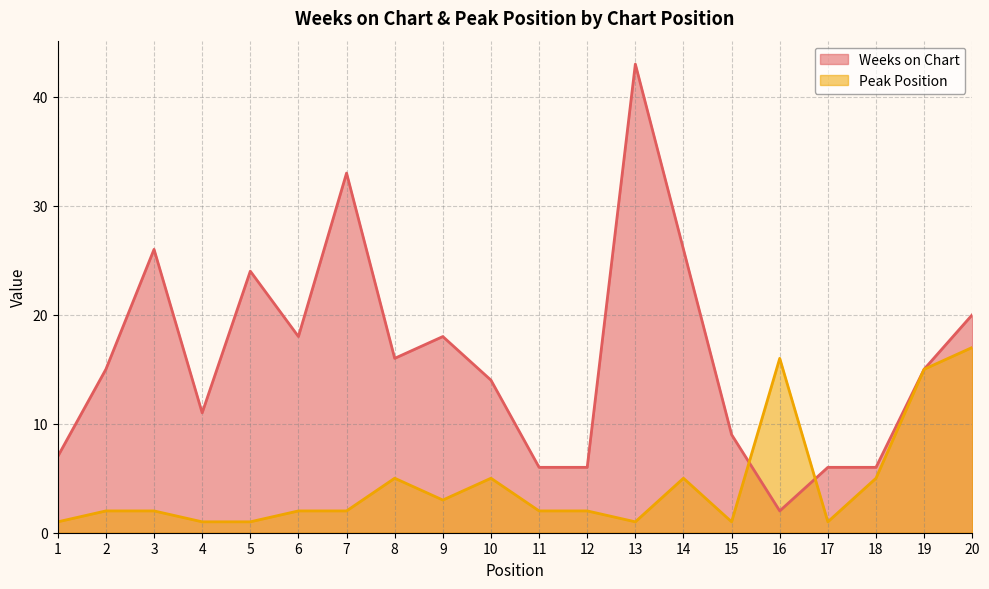

Reading left to right, what are all the values shown in this chart?

Weeks on Chart: 1=7	2=15	3=26	4=11	5=24	6=18	7=33	8=16	9=18	10=14	11=6	12=6	13=43	14=26	15=9	16=2	17=6	18=6	19=15	20=20
Peak Position: 1=1	2=2	3=2	4=1	5=1	6=2	7=2	8=5	9=3	10=5	11=2	12=2	13=1	14=5	15=1	16=16	17=1	18=5	19=15	20=17